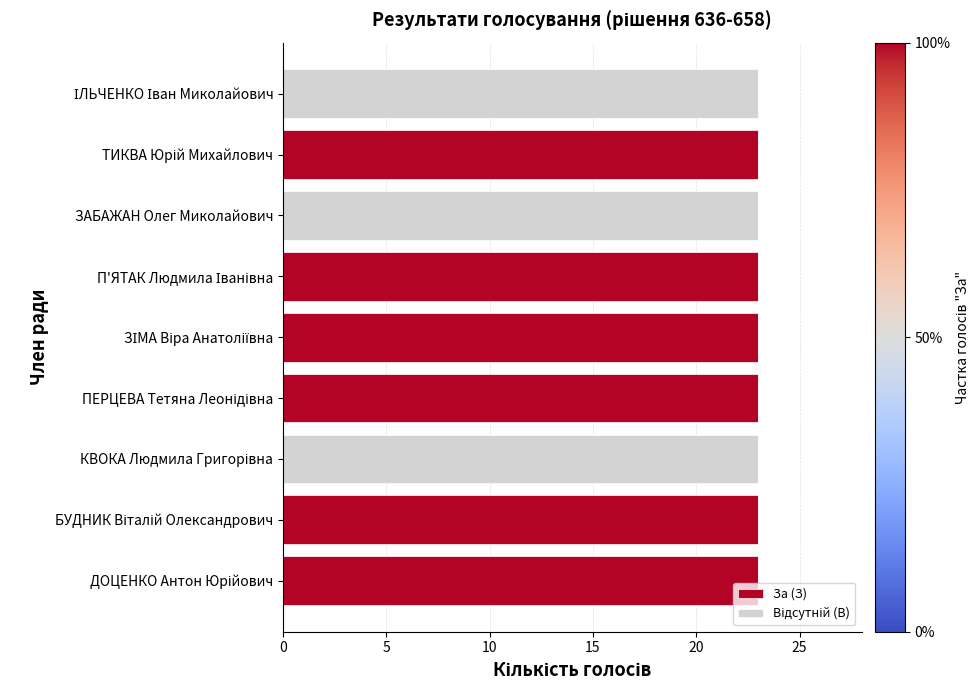

What is the sum of all За (З) values?

138